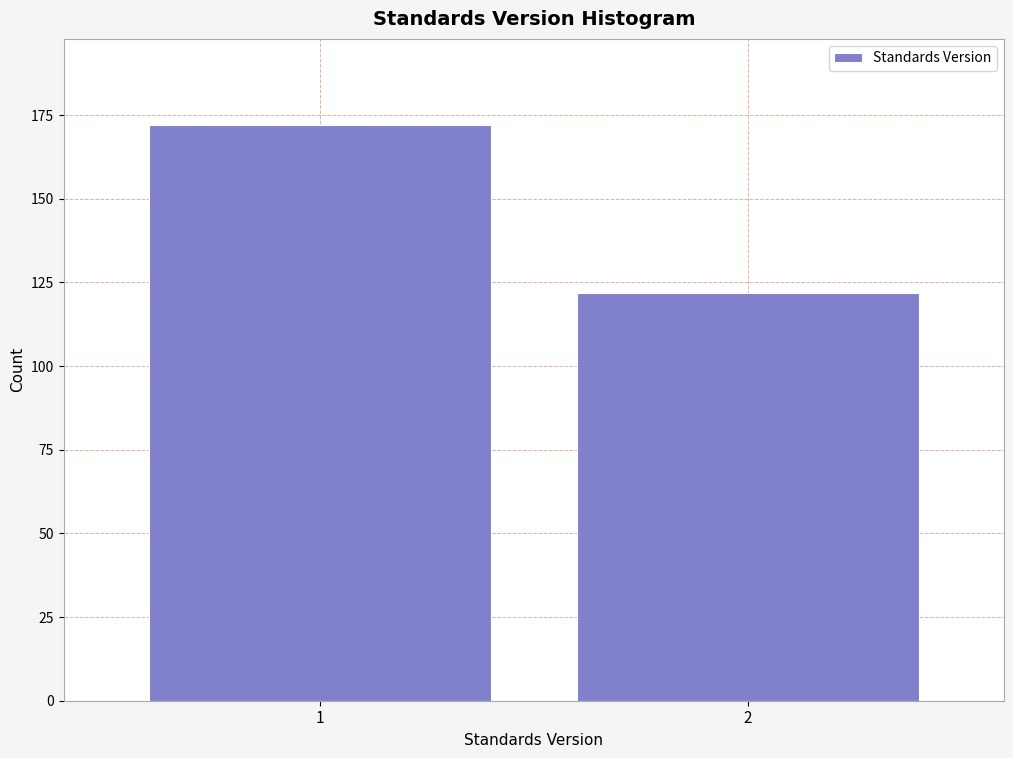

Reading left to right, extract all data points from this chart.

1=172	2=122